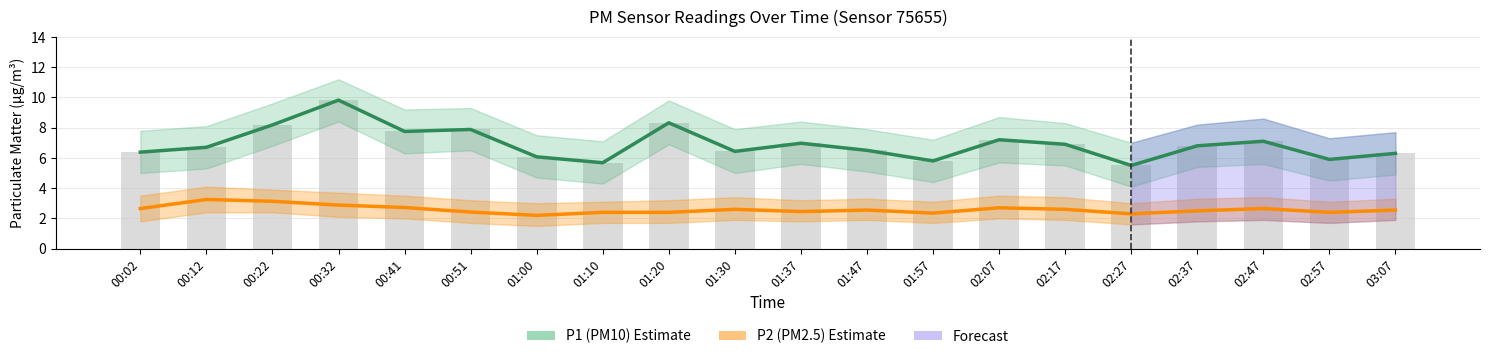

What is the spread (max minus min) of values at 01:10?

3.3